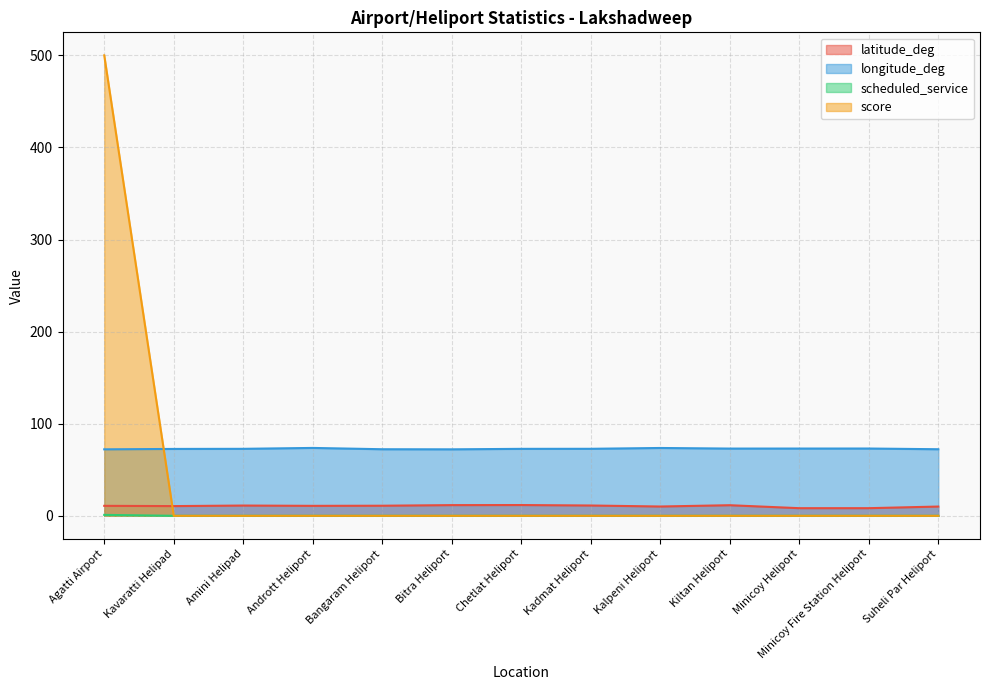

What is the average value of the scheduled_service series?

0.1